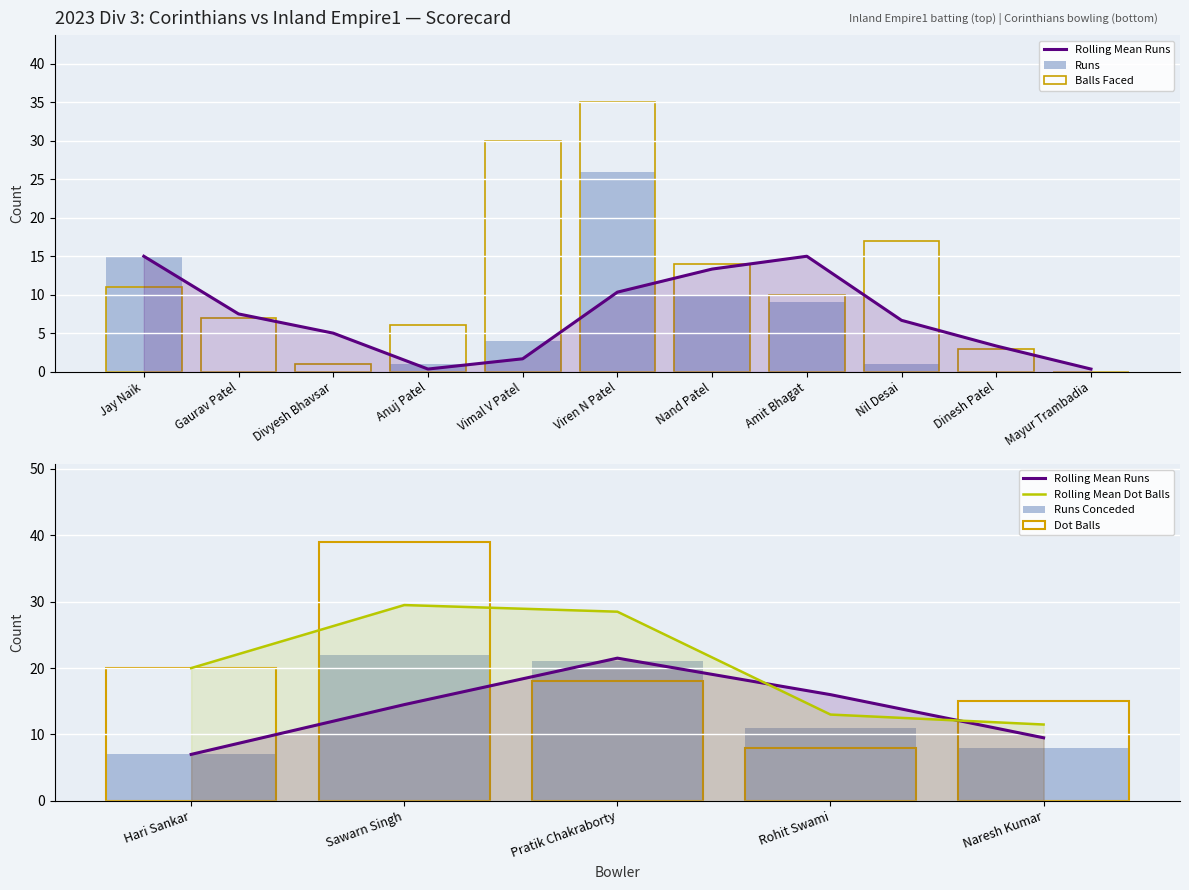

What is the difference between the Inland Empire1 Balls values at Viren N Patel and Divyesh Bhavsar?

34